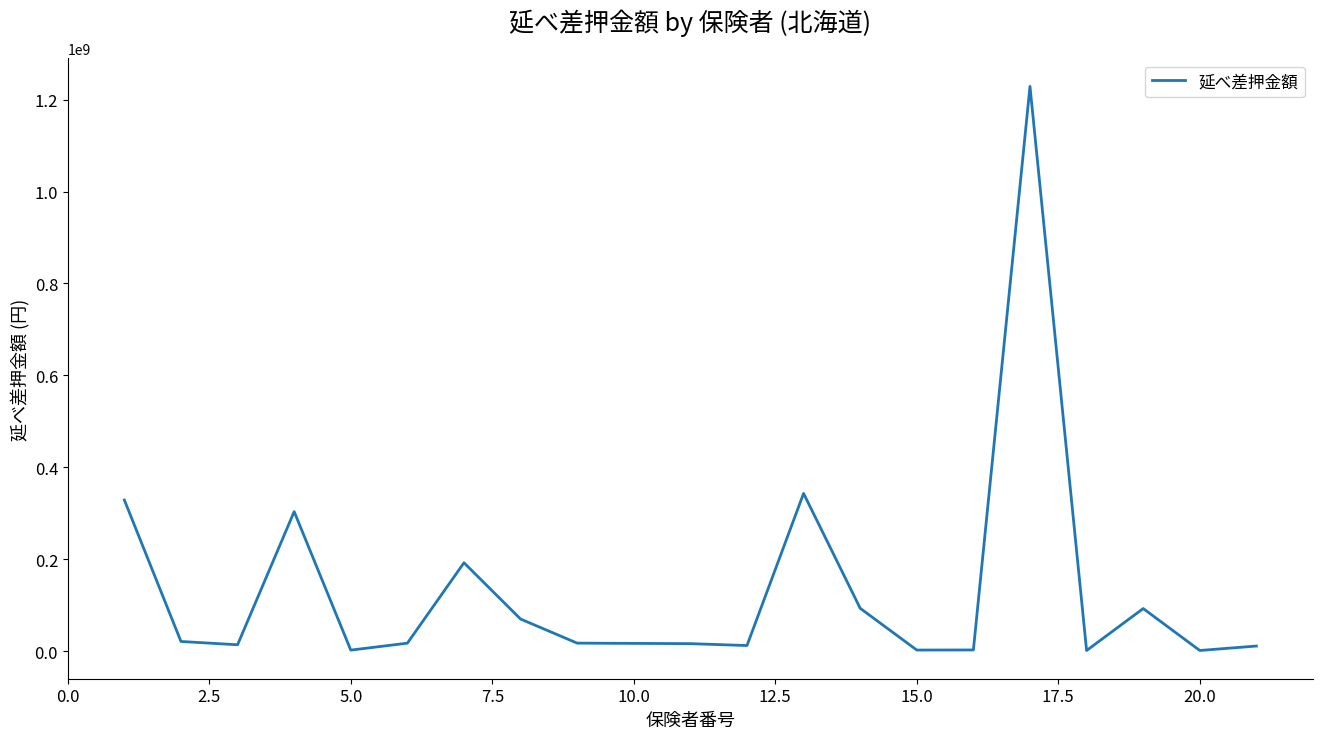

What is the difference between the maximum and minimum values?

1227388030